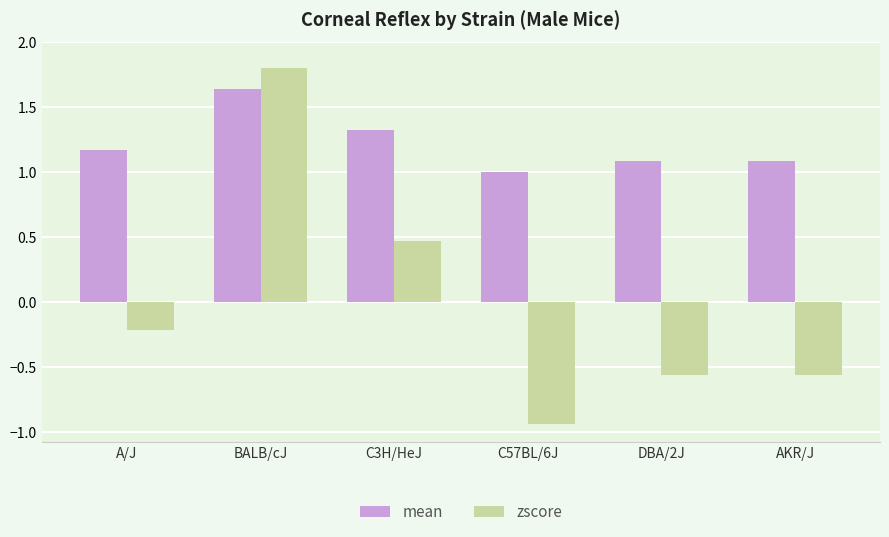

At which category is the sum across all series the highest?

BALB/cJ